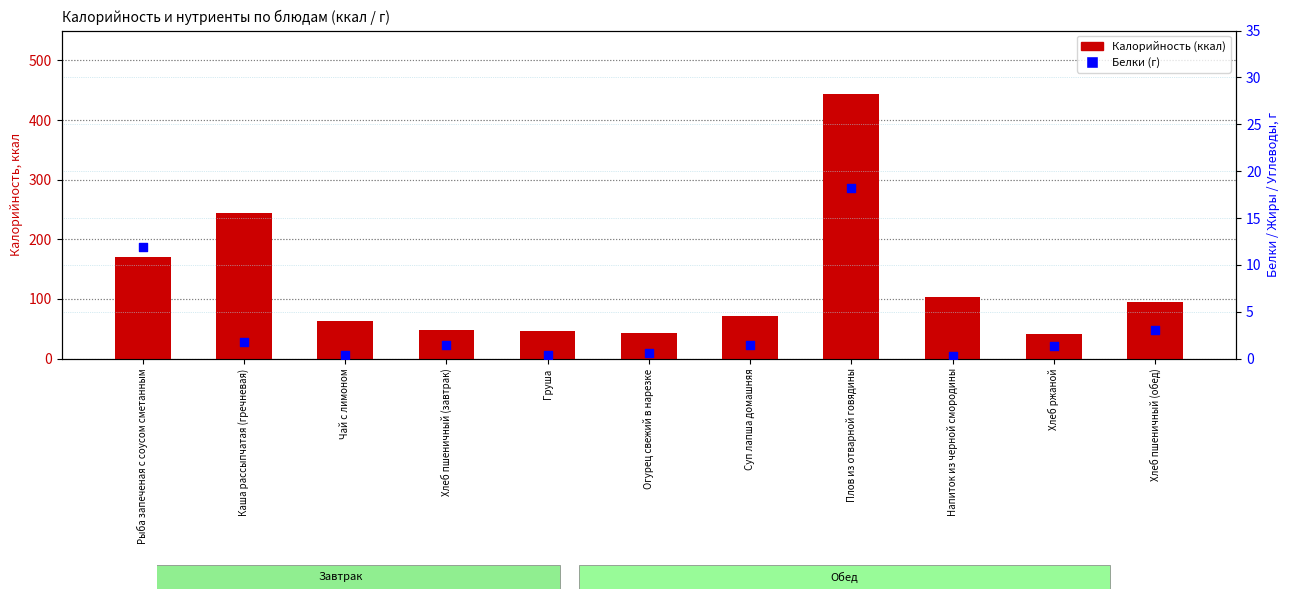

What is the total value across all series at Плов из отварной говядины?

461.7